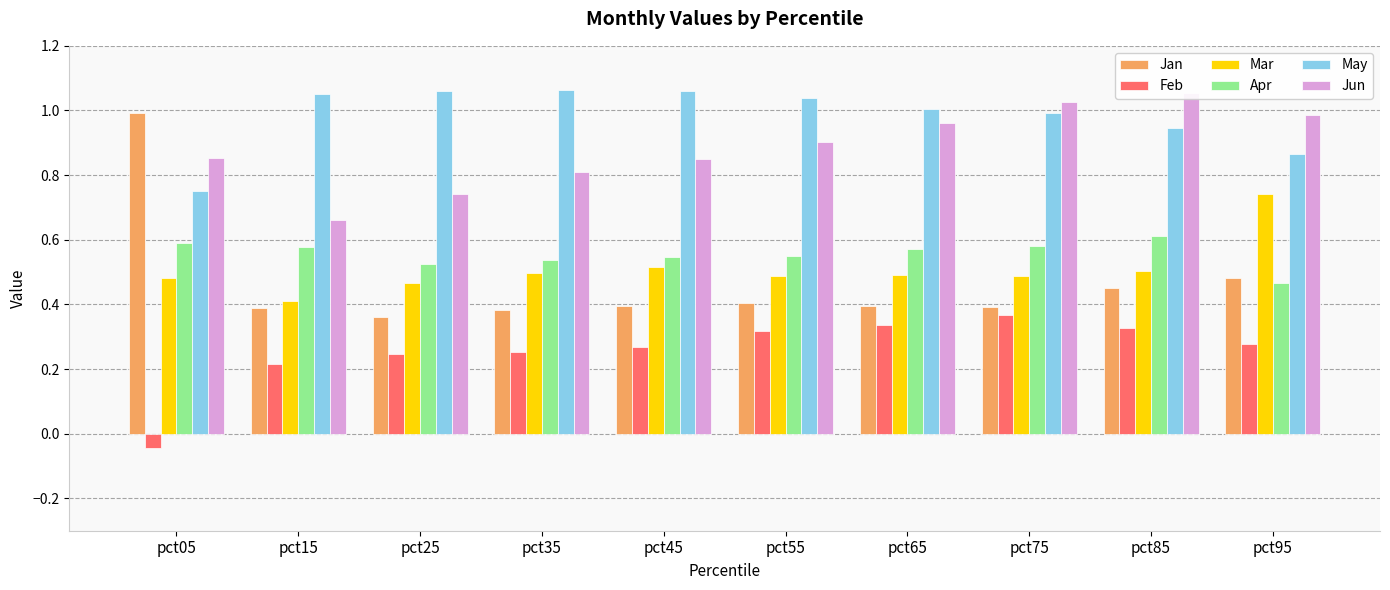

What is the value of the Mar bar at the 5th from the left?

0.5